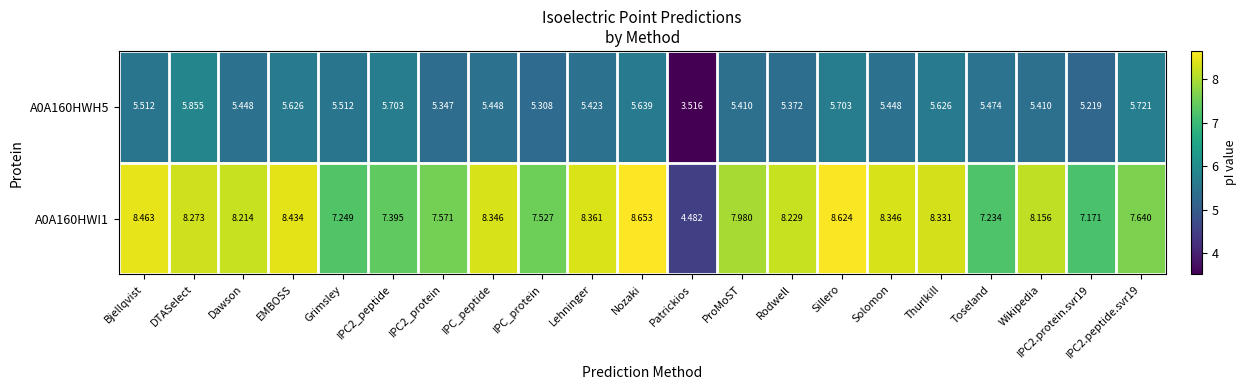

Where is A0A160HWH5 nearest to the value 4?

Patrickios